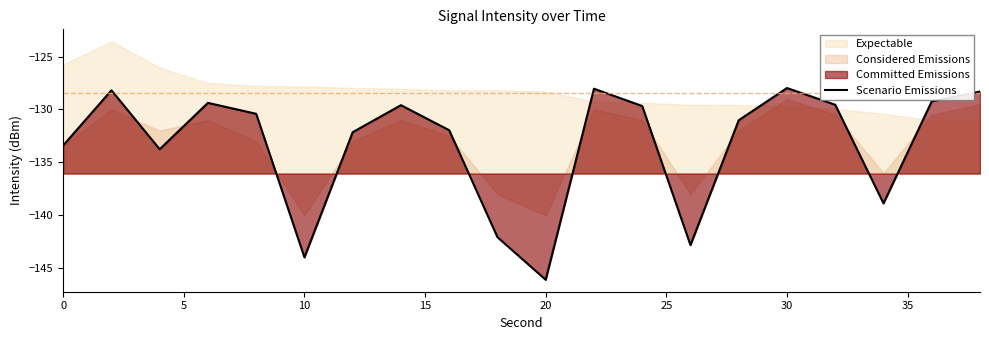

The Scenario Emissions series shows -133.4 at 0. True or false?

True